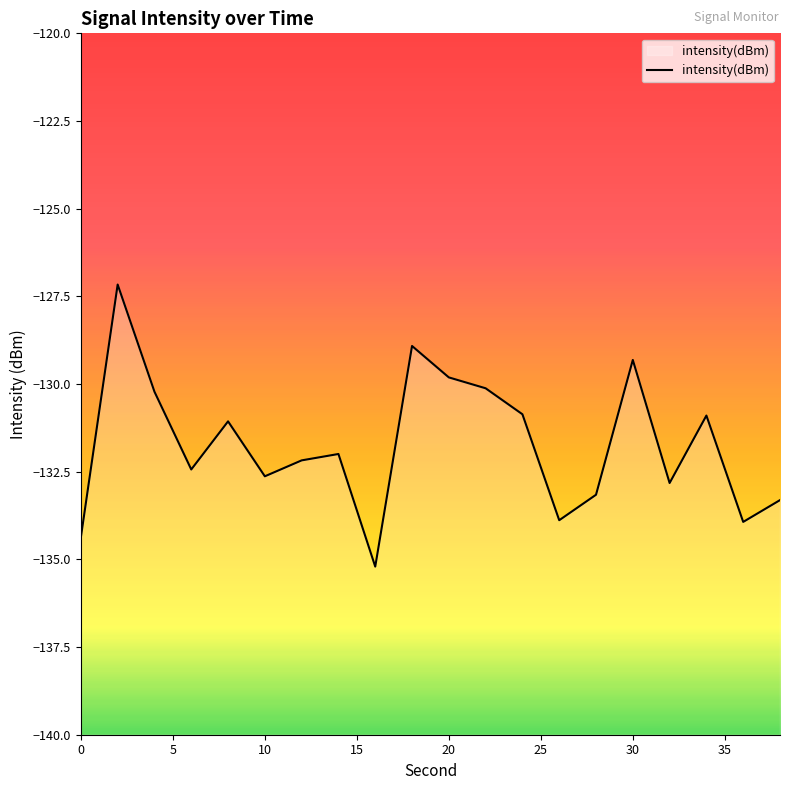

How many data points are less than -131?

12